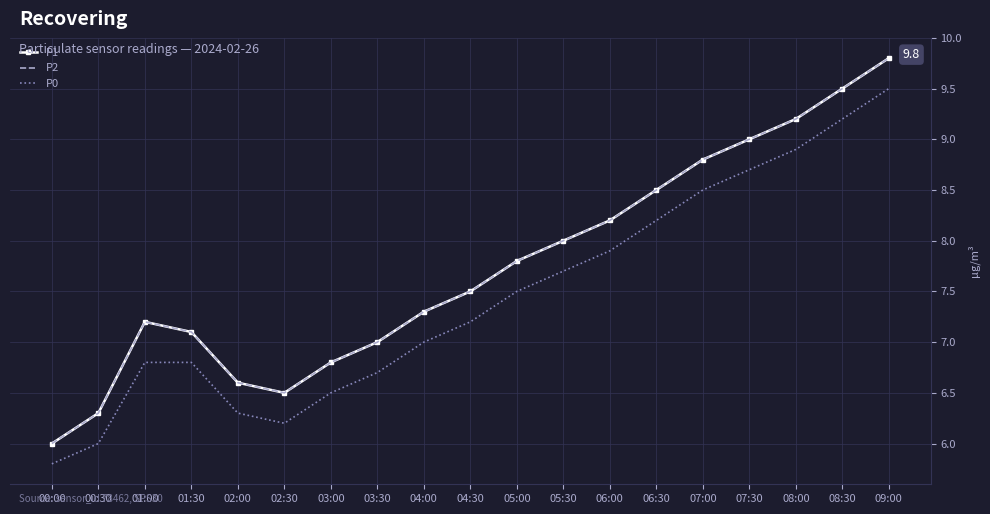

Where does the P0 series first go above 7?

04:30